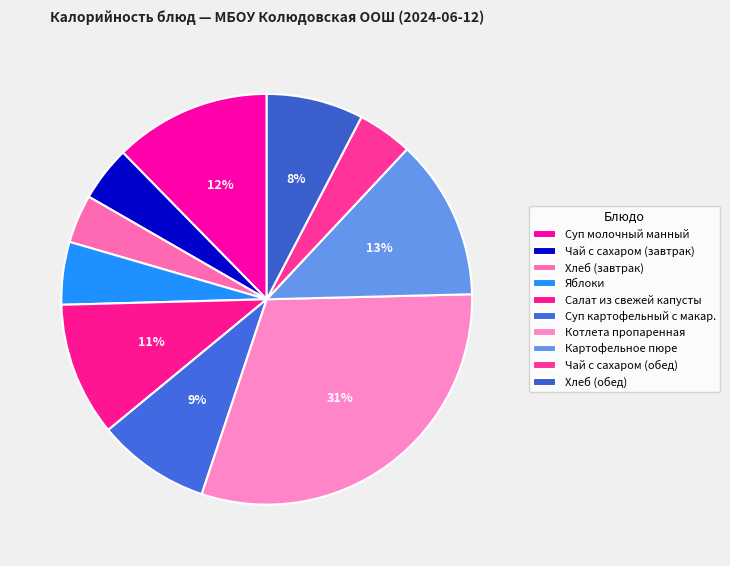

Count the number of slices in the pie.

10